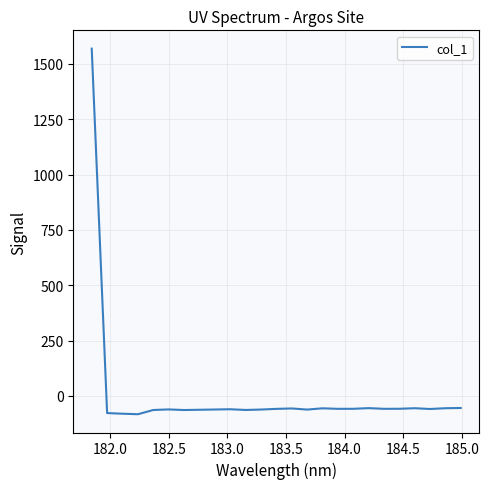

What is the difference between the maximum and minimum values?

1651.6